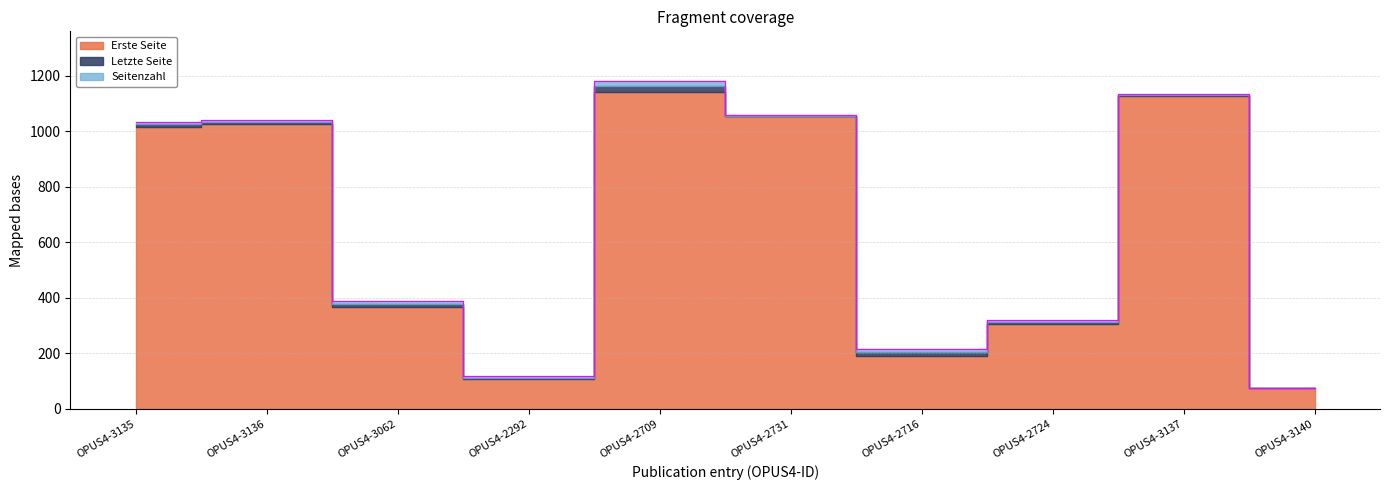

Count the number of data series in this chart.

3